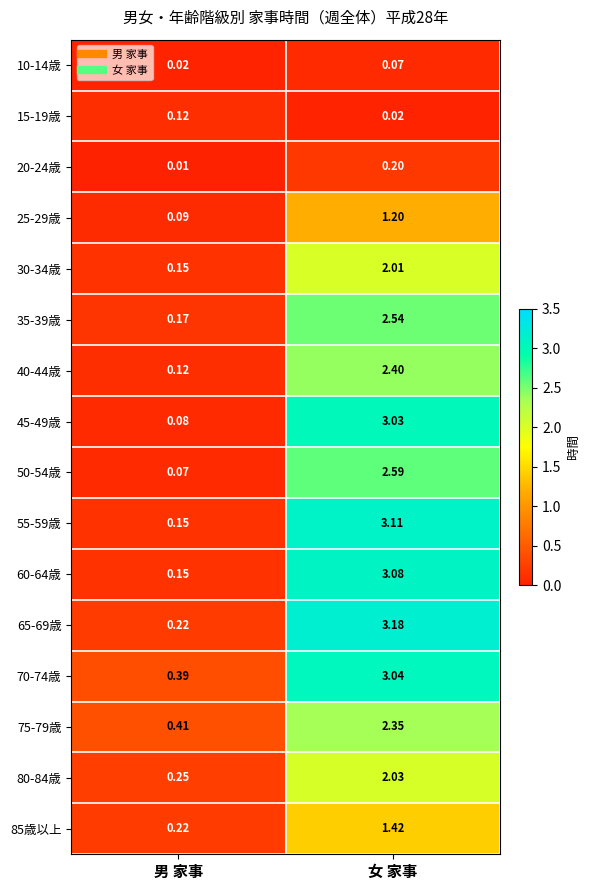

Which category has the highest value across all series?

女 家事